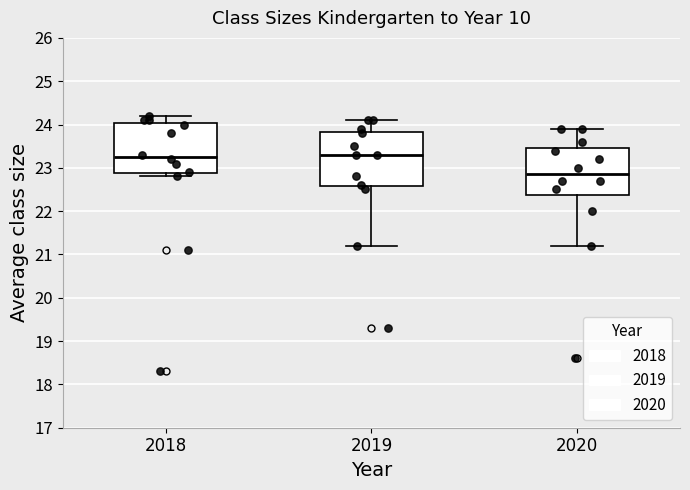

Reading left to right, transcribe this box plot: for each box, give where its median line is, the range the box spans, and where its two whiskers end, as read against the y-axis. The values are not printed on the chart, so give them approximately, as read against the axis.

2018: median 23.3, box 22.9 to 24.0, whiskers 22.8 to 24.2
2019: median 23.3, box 22.6 to 23.8, whiskers 21.2 to 24.1
2020: median 22.9, box 22.4 to 23.5, whiskers 21.2 to 23.9